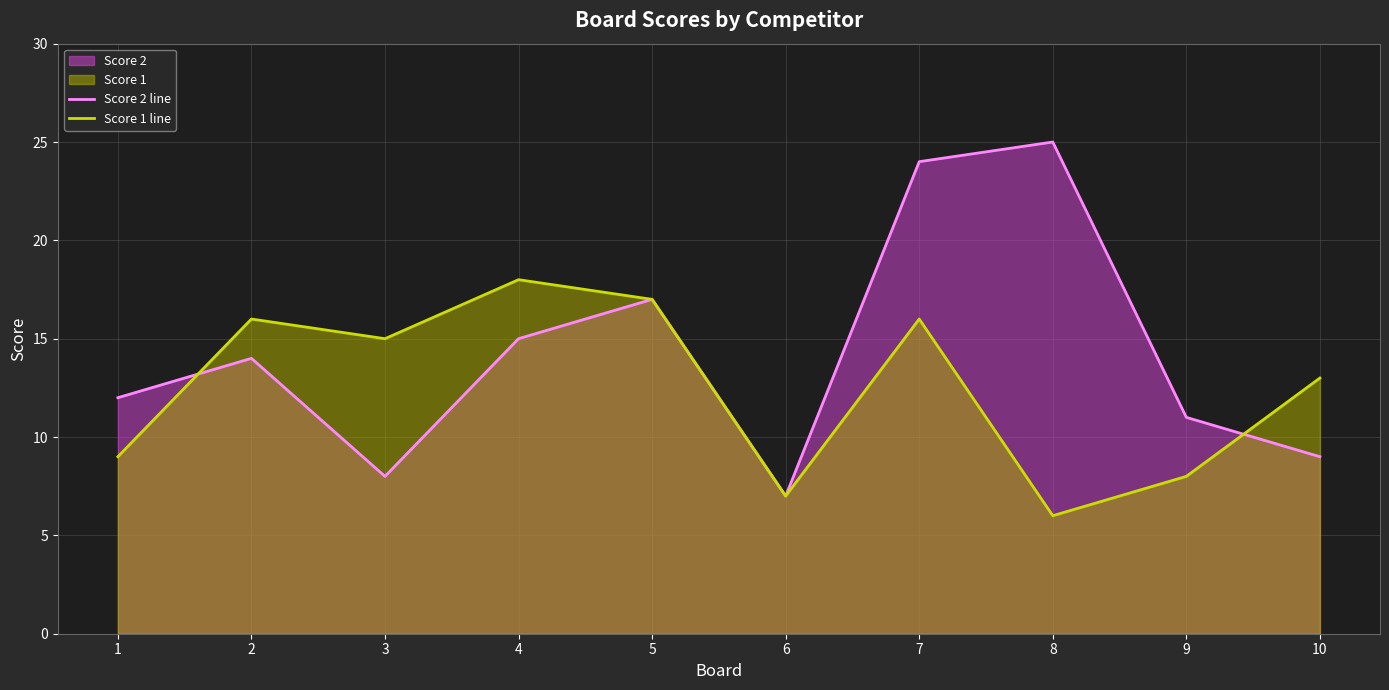

How many series are shown in this chart?

2